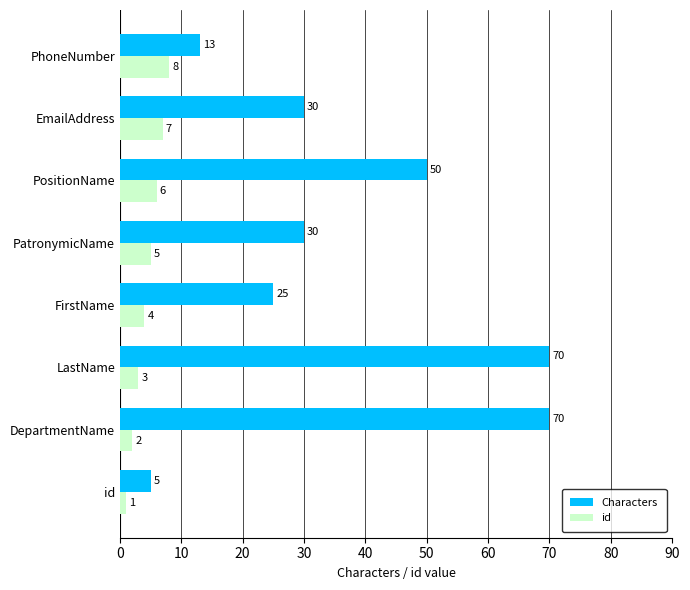

The Characters series shows 70 at LastName. True or false?

True